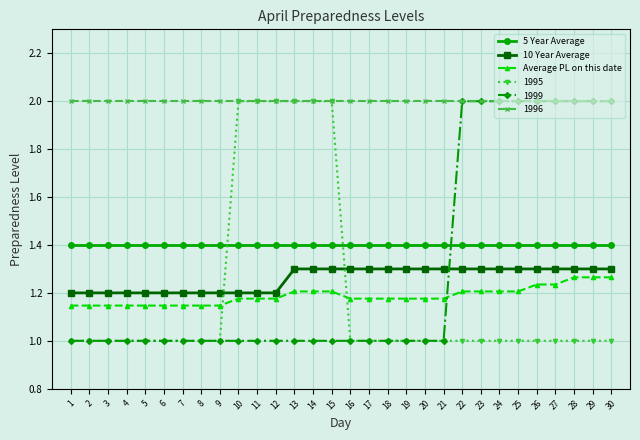

True or false: Average PL on this date and 5 Year Average cross at least once.

False